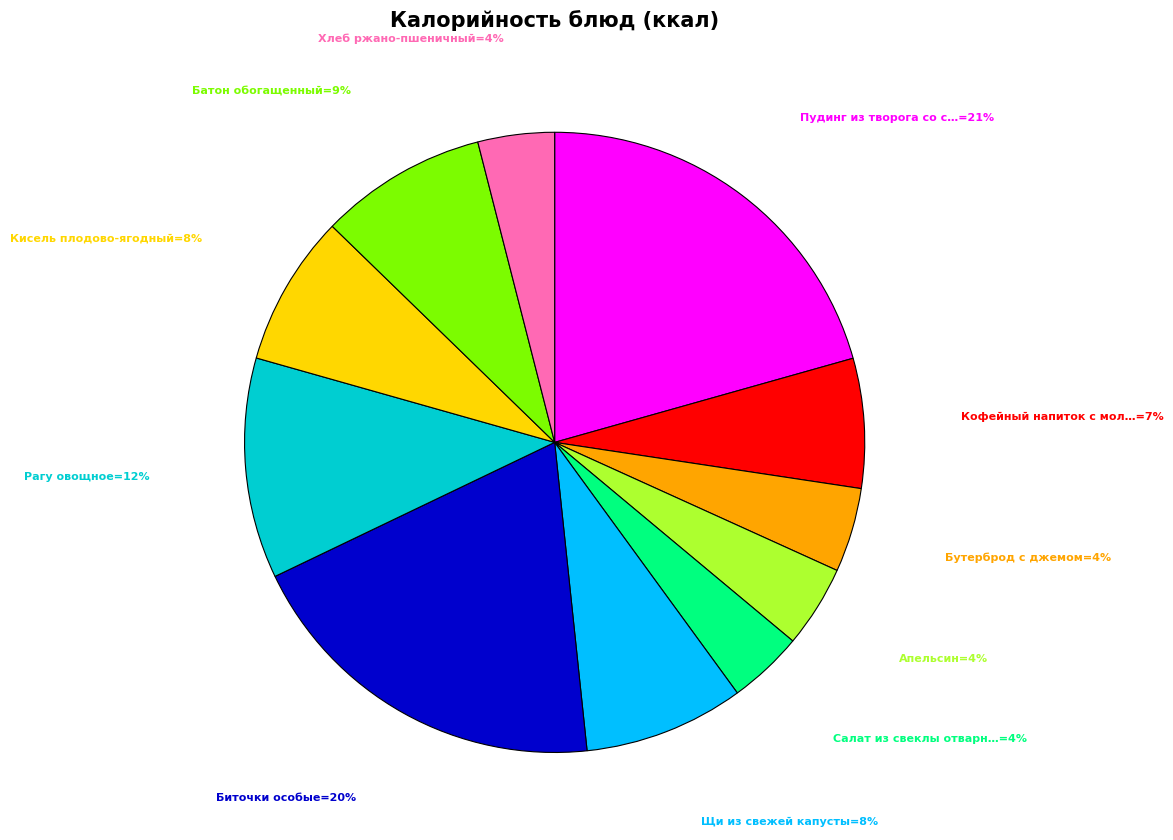

Is there a majority slice in this chart?

No